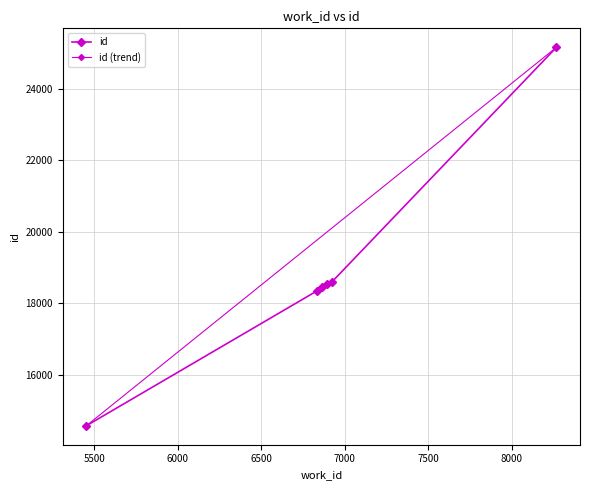

Which label corresponds to the largest value in the chart?

8268